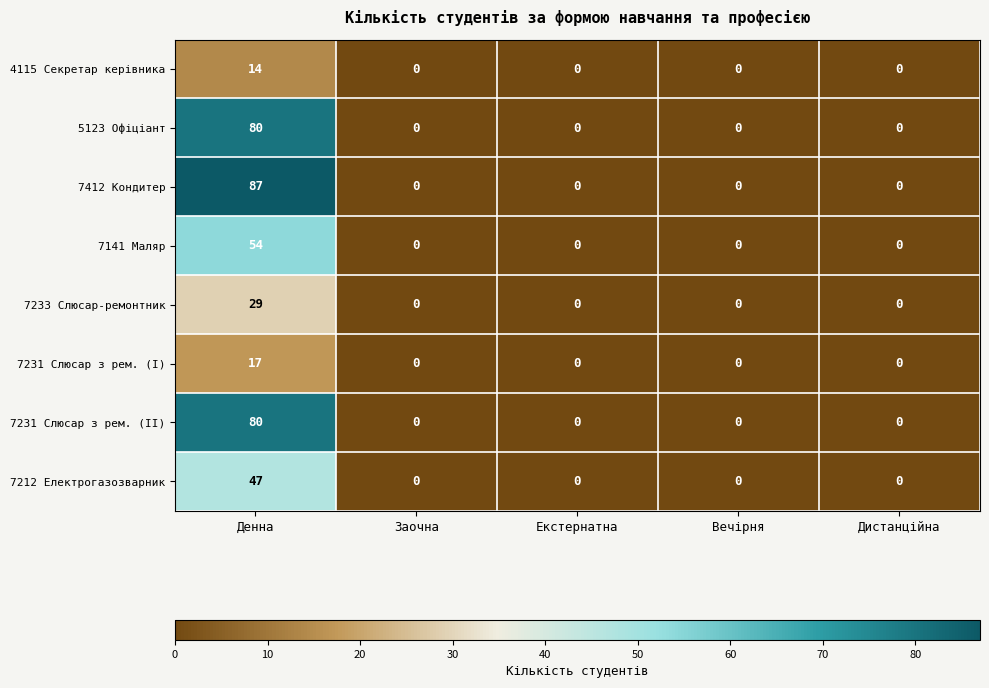

Is it true that 5123 Офіціант equals -39 at Вечірня?

False